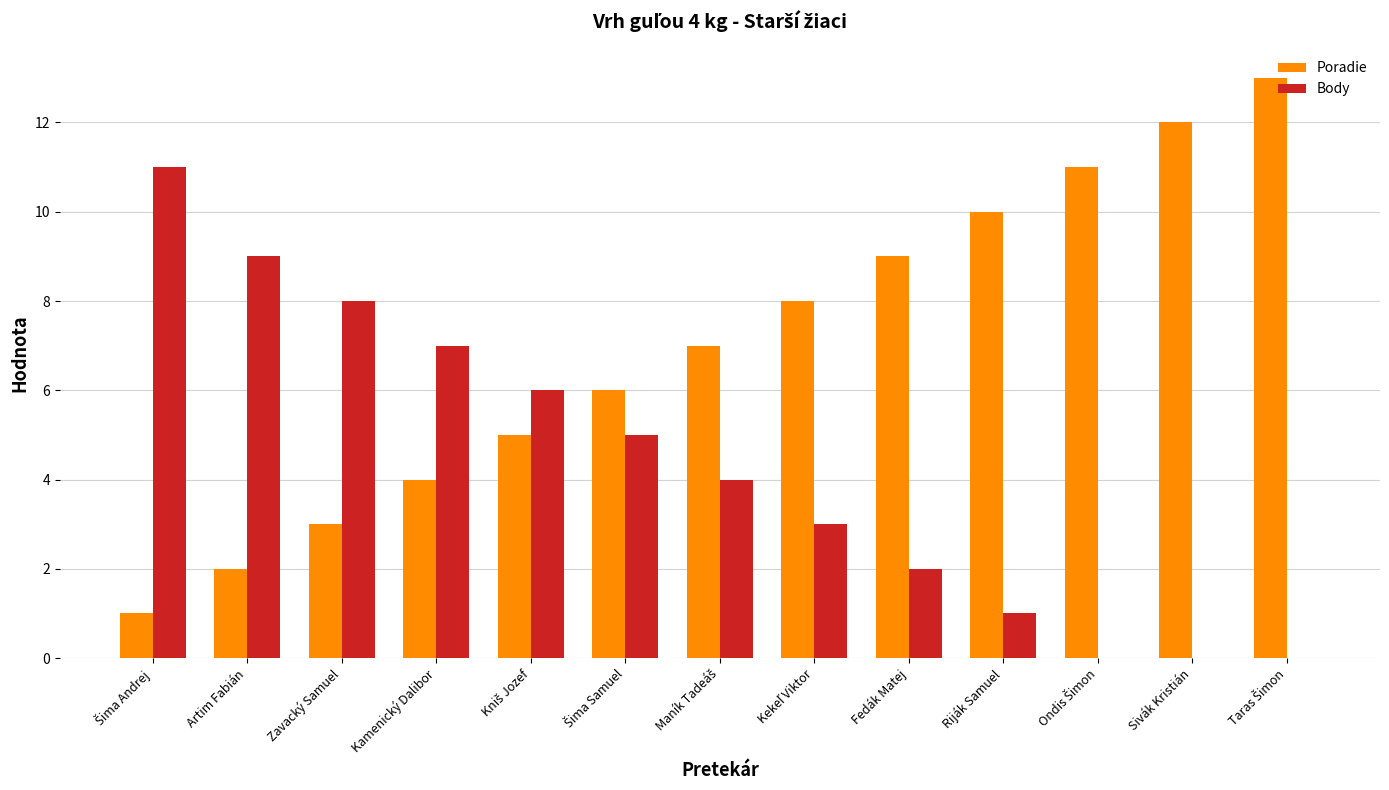

How many series are shown in this chart?

2